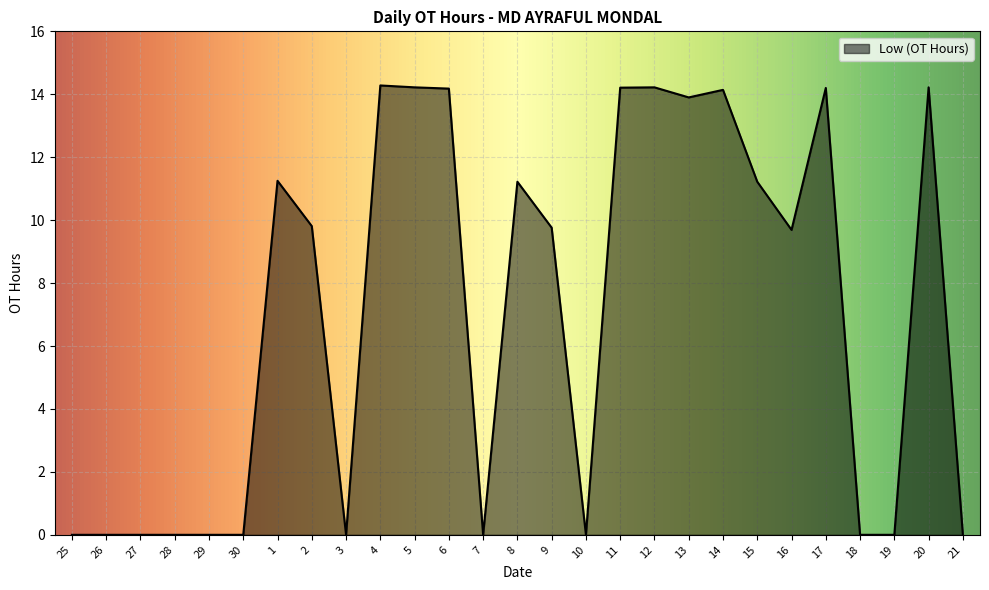

What is the sum of all values?

190.5